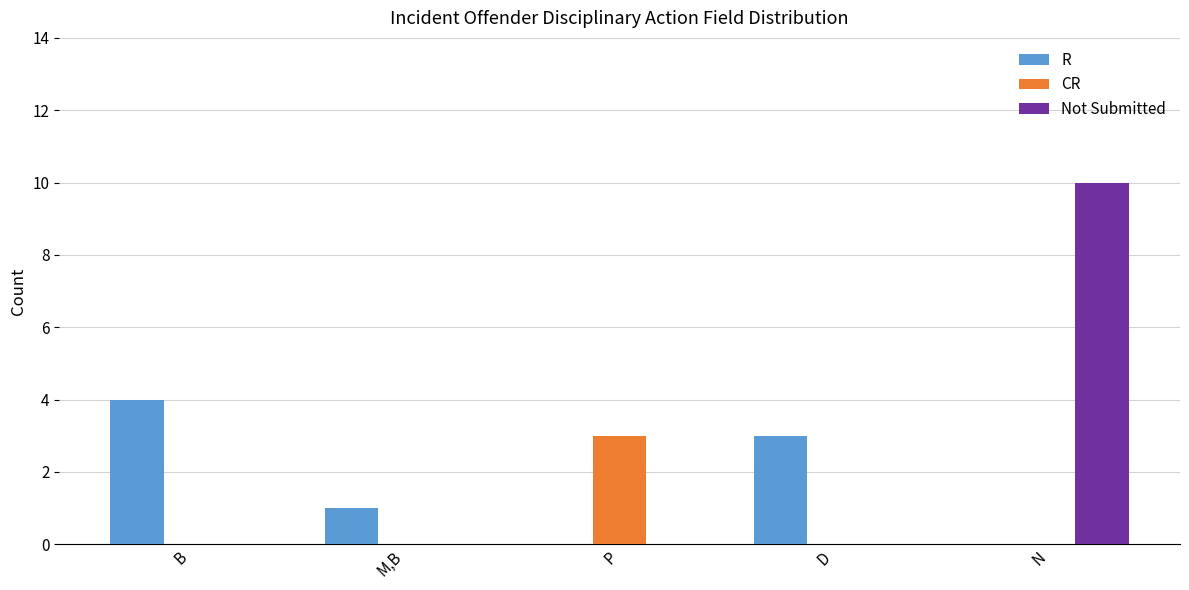

Which series has the largest range (max minus min)?

Not Submitted